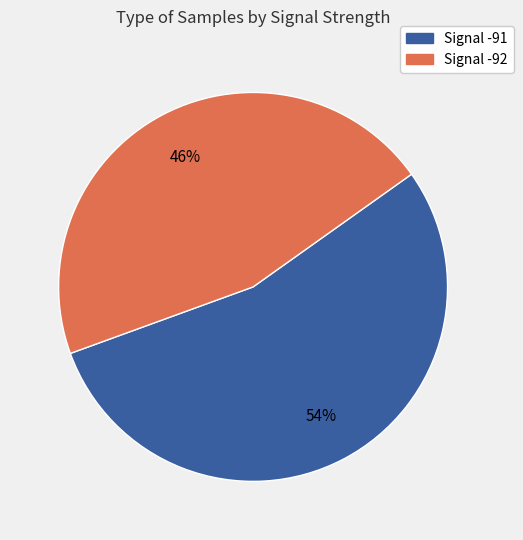

Rank the categories by value from lowest to highest.

Signal -92, Signal -91